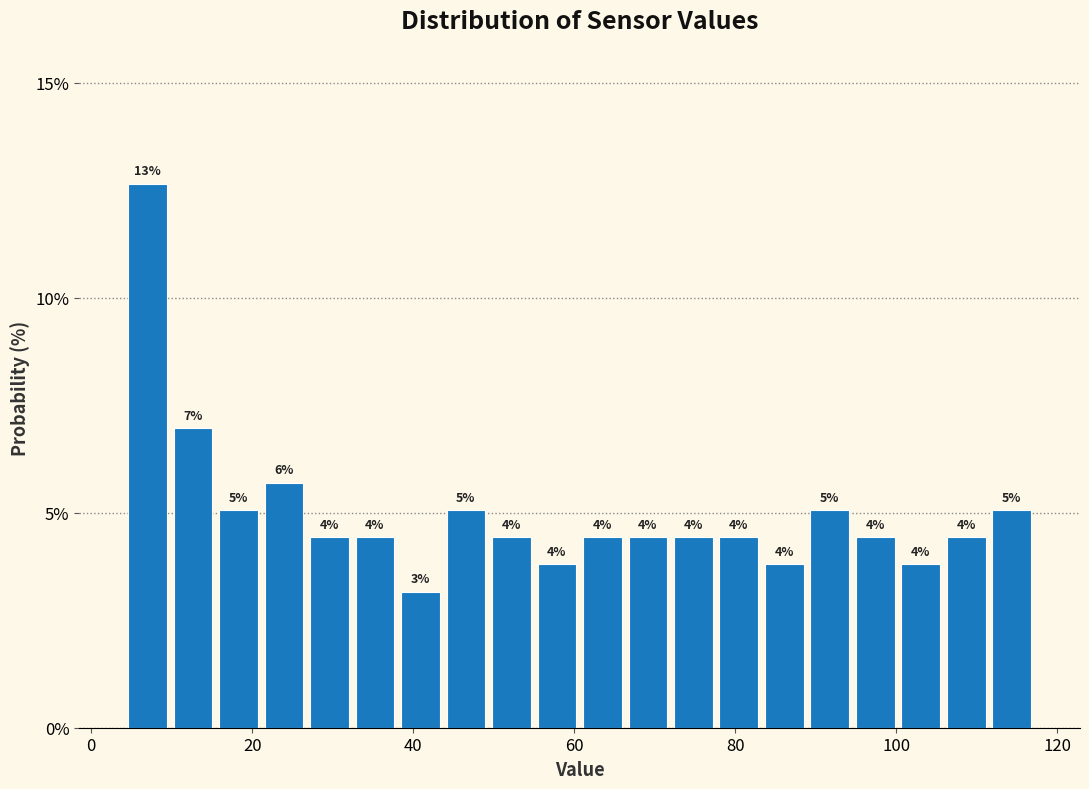

Around what value on the x-axis is the tallest bar? Give the approximate position of its centre, as read against the axis.

6